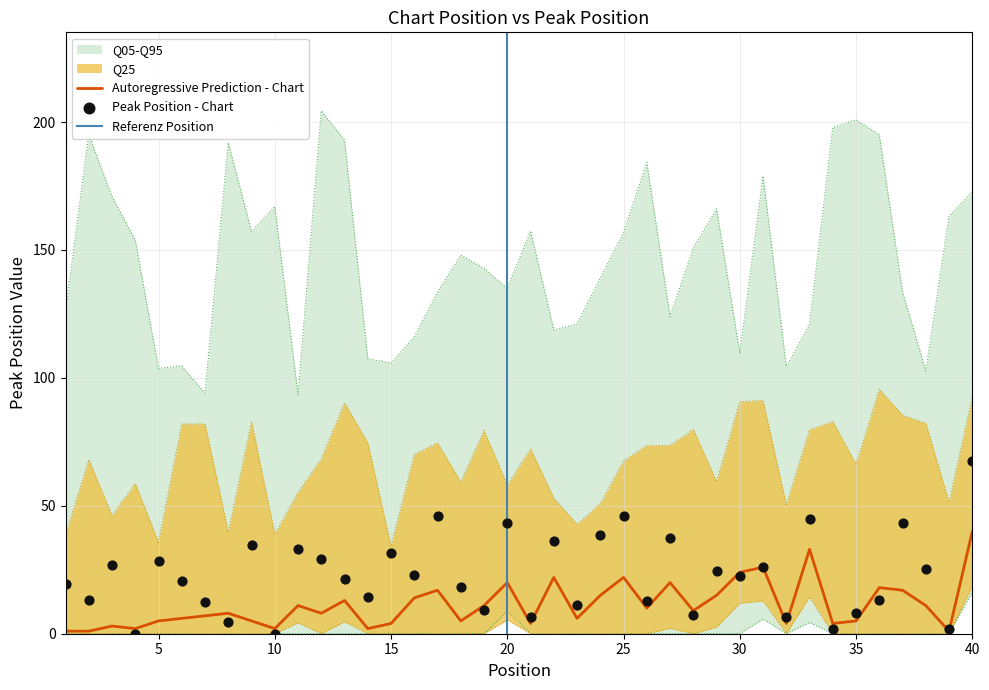

Between 25 and 30, which is larger?

30